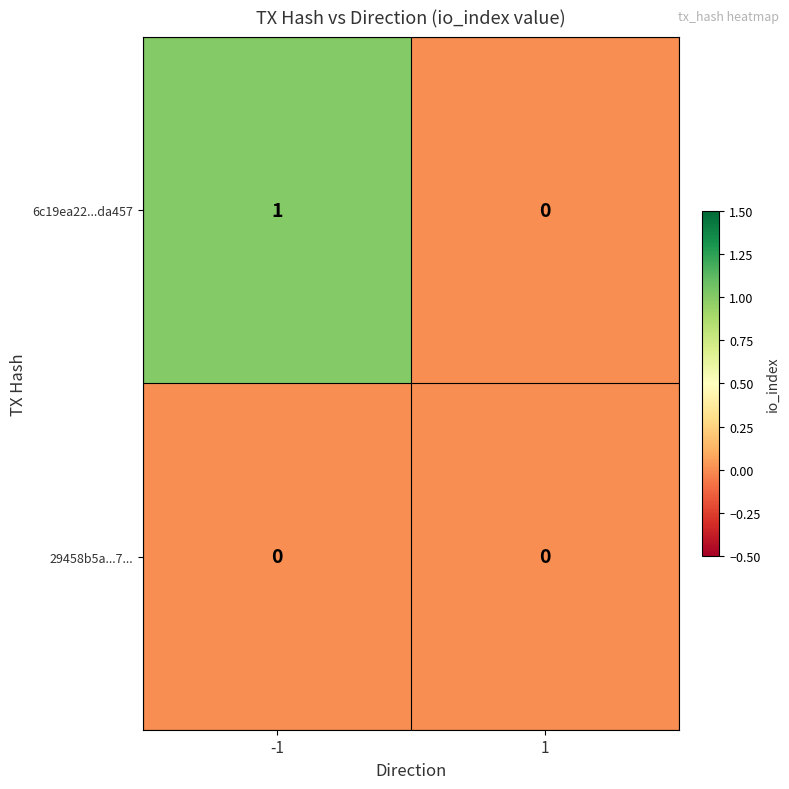

Reading right to left, extract all data points from this chart.

6c19ea22...da457: 1=0	-1=1
29458b5a...7...: 1=0	-1=0